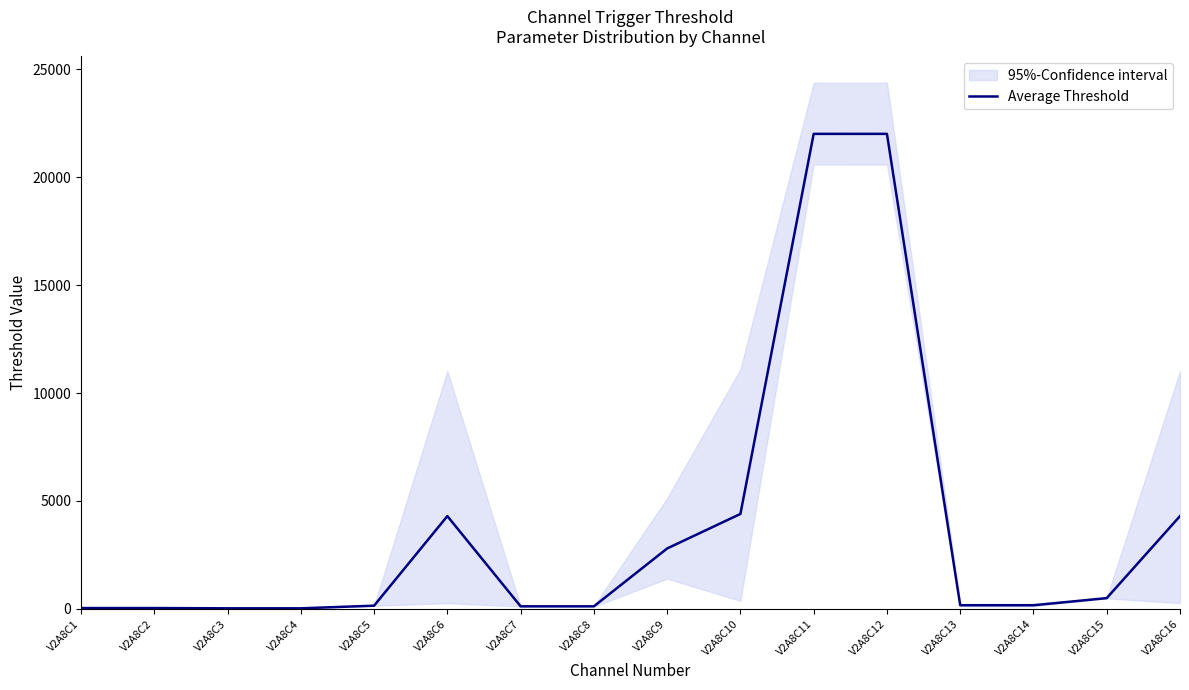

Reading right to left, extract all data points from this chart.

V2A8C16=4300	V2A8C15=500	V2A8C14=170	V2A8C13=170	V2A8C12=22005	V2A8C11=22004	V2A8C10=4400	V2A8C9=2800	V2A8C8=120	V2A8C7=120	V2A8C6=4300	V2A8C5=150	V2A8C4=28	V2A8C3=28	V2A8C2=40	V2A8C1=40